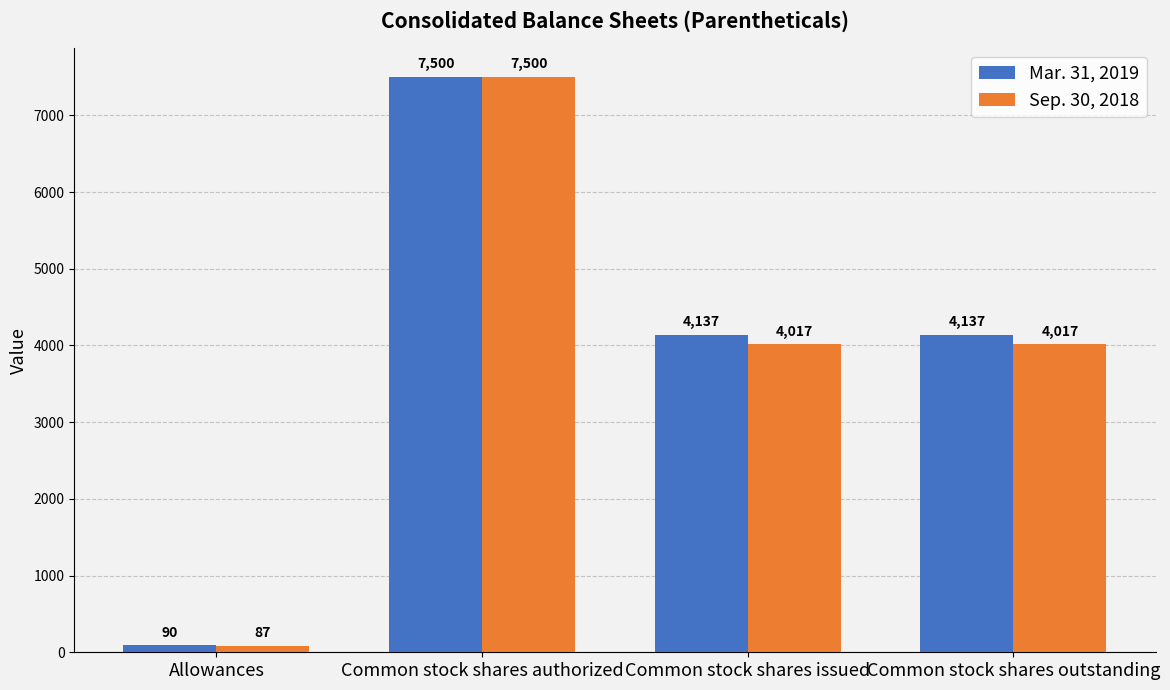

Which category has the lowest value in the Mar. 31, 2019 series?

Allowances